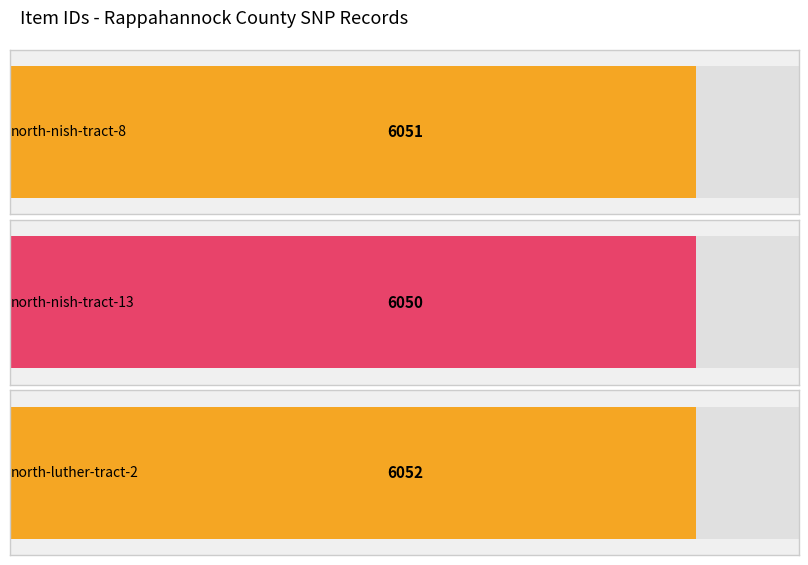

Reading left to right, what are all the values shown in this chart?

6051	6050	6052